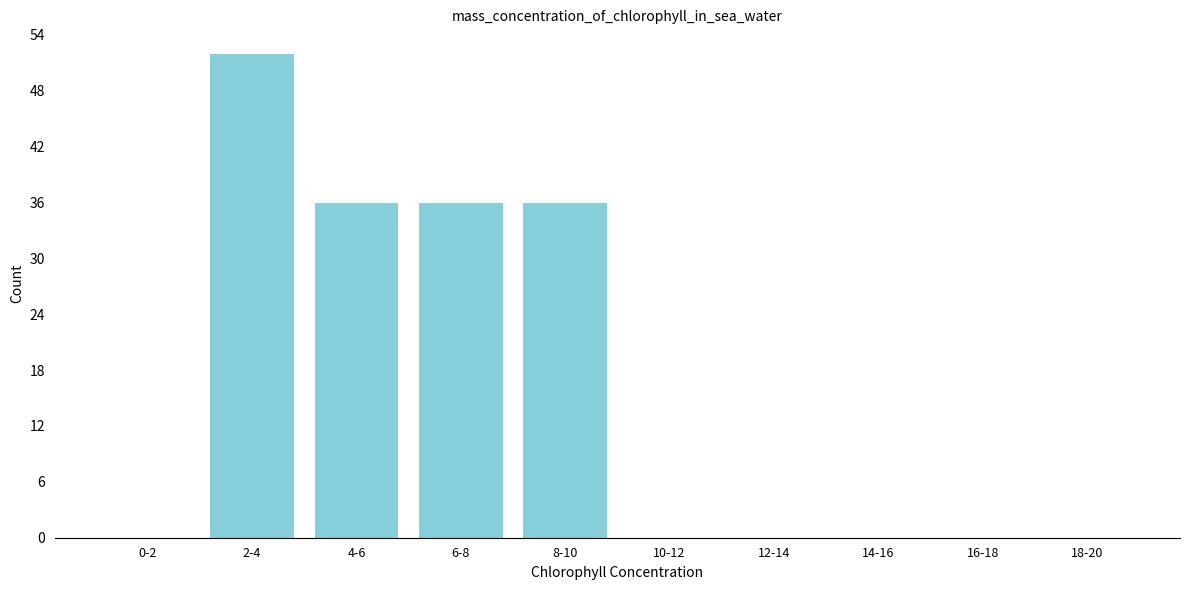

Reading left to right, transcribe all the data shown in this chart.

0-2=0	2-4=52	4-6=36	6-8=36	8-10=36	10-12=0	12-14=0	14-16=0	16-18=0	18-20=0